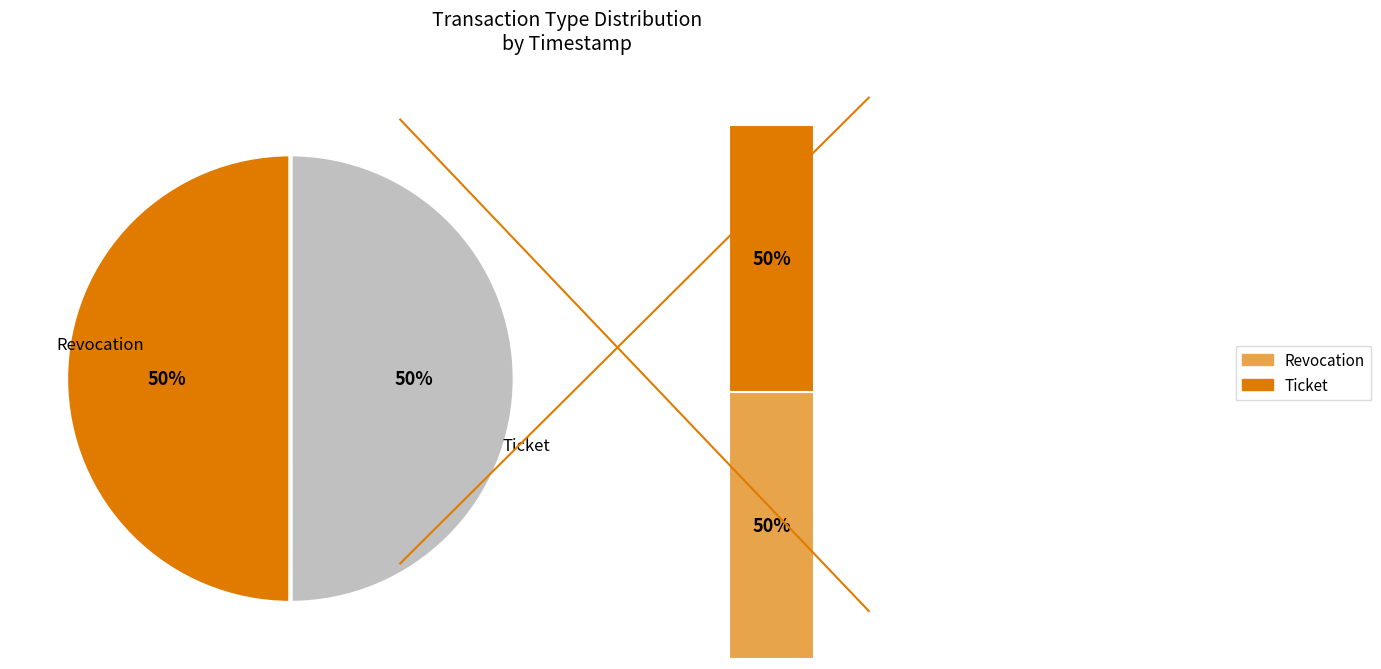

The Revocation slice represents 50% of the pie. True or false?

True